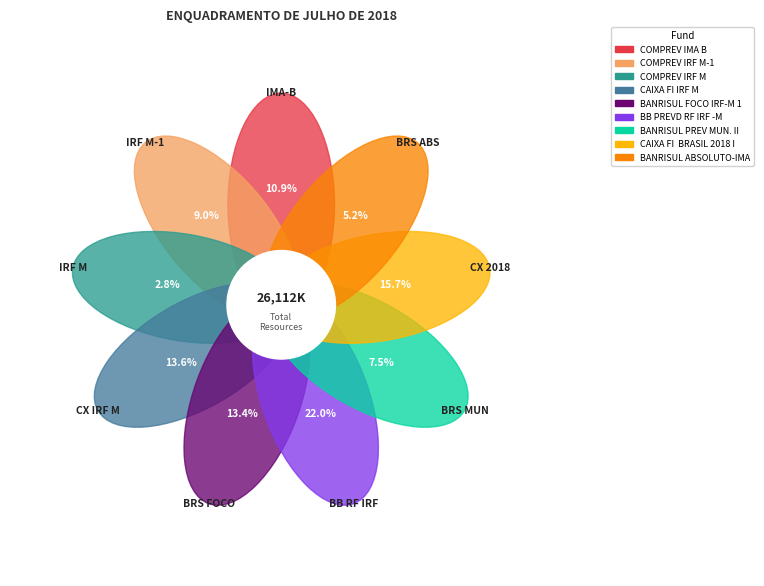

The BANRISUL ABSOLUTO-IMA slice represents 5% of the pie. True or false?

True